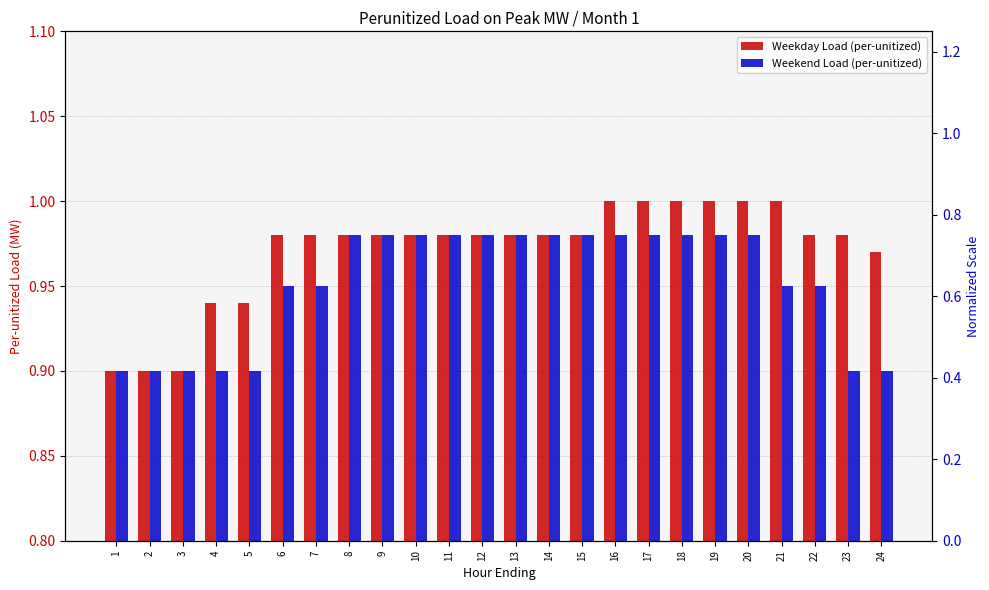

Rank the series at 5 from lowest to highest value.

Weekend Load (per-unitized), Weekday Load (per-unitized)